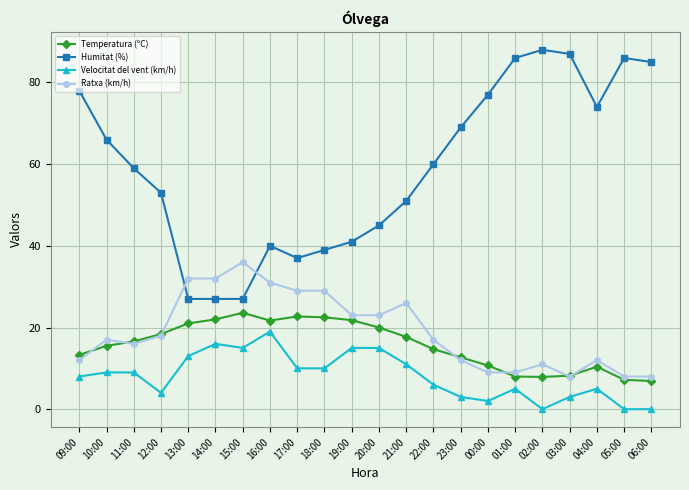

True or false: Humitat (%) has more than 0 points higher than both neighbors.

True